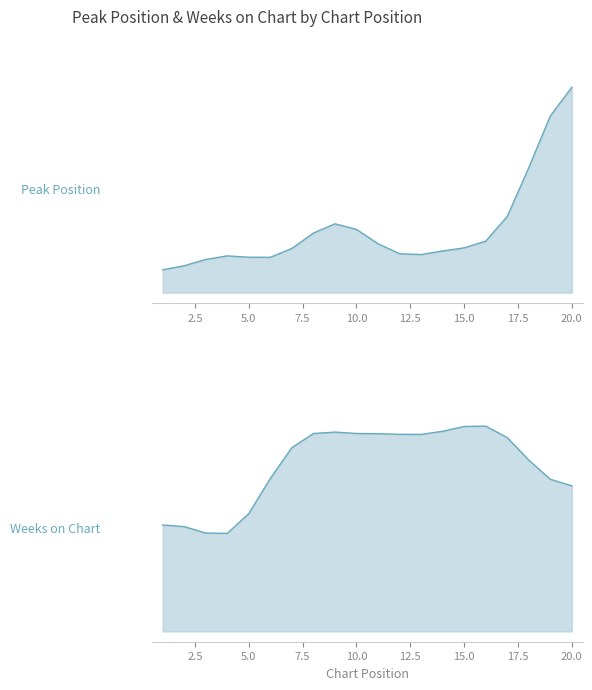

What is the difference between the maximum and second lowest values in the Weeks on Chart series?

26